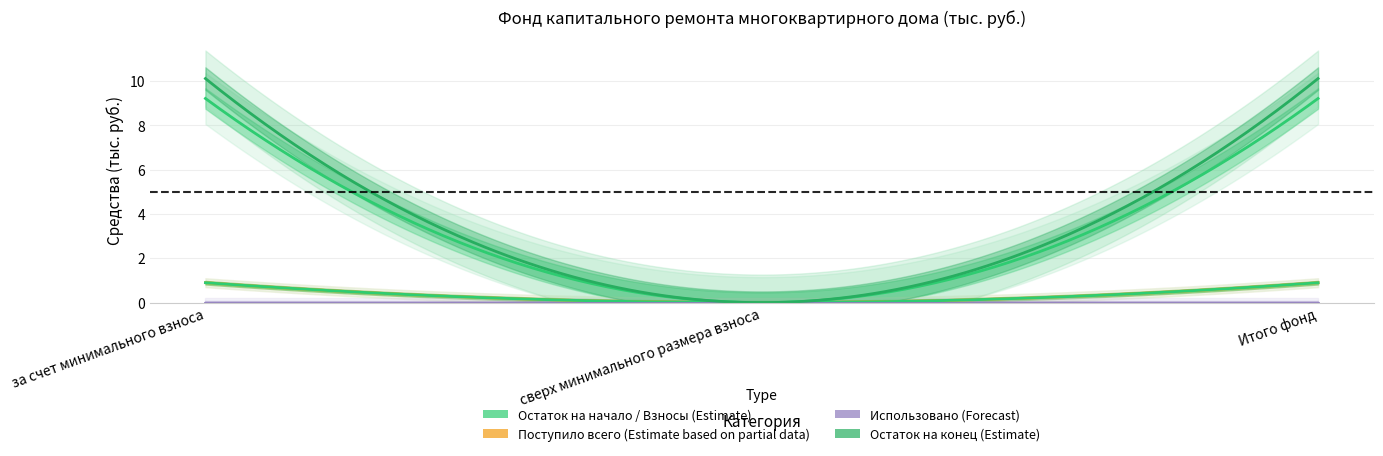

At how many categories does at least one series exceed 9?

2